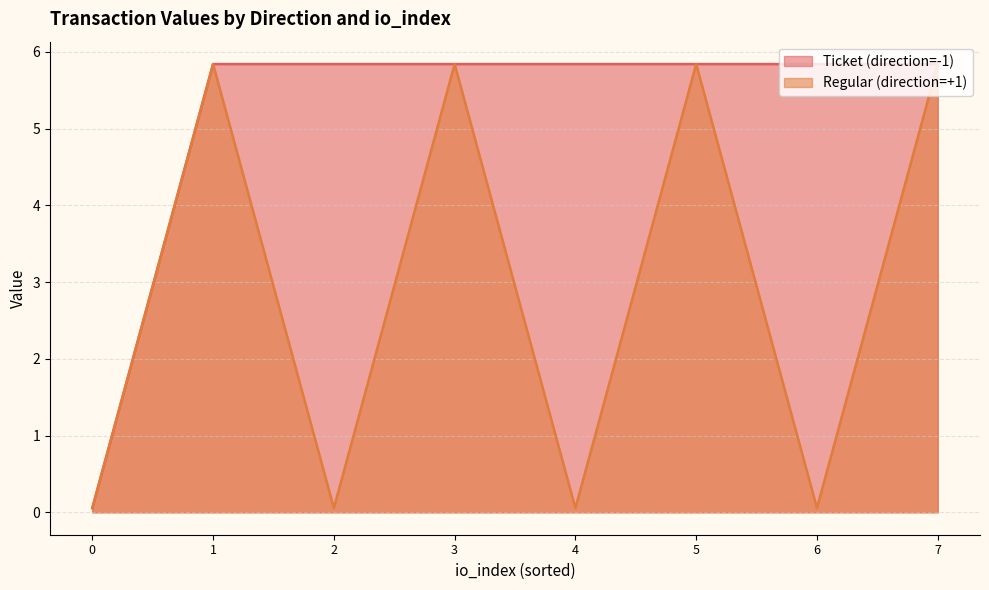

Which series has the largest total across all categories?

Ticket (direction=-1)